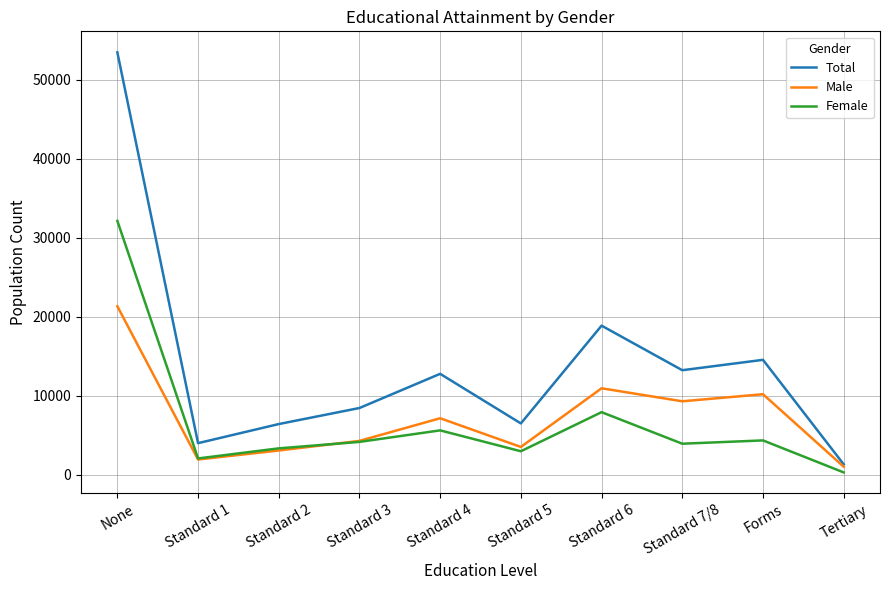

The Female series shows 15728 at None. True or false?

False